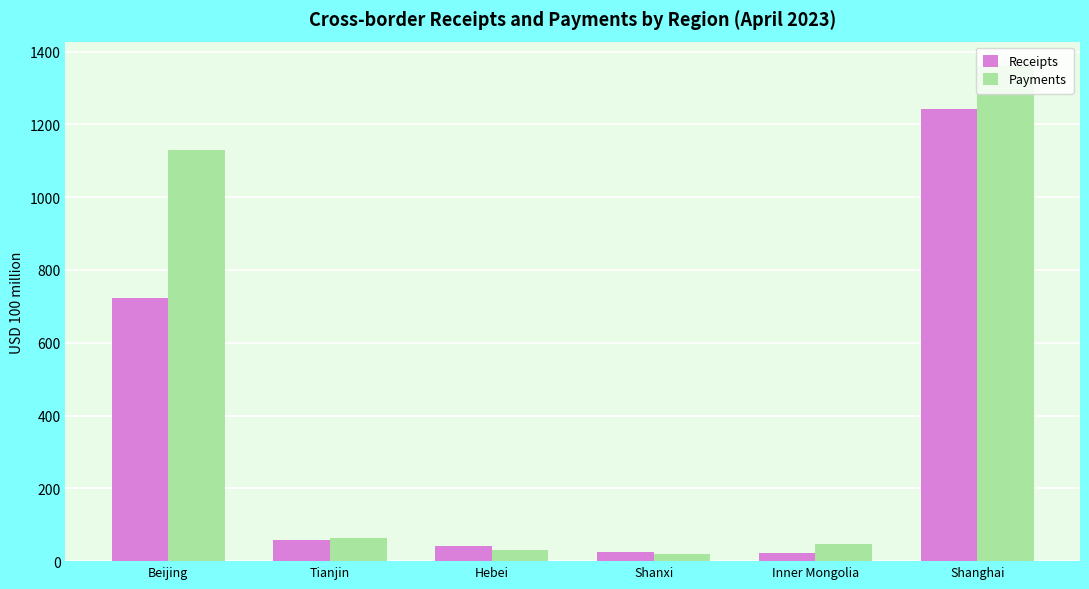

How many categories are shown in the chart?

6